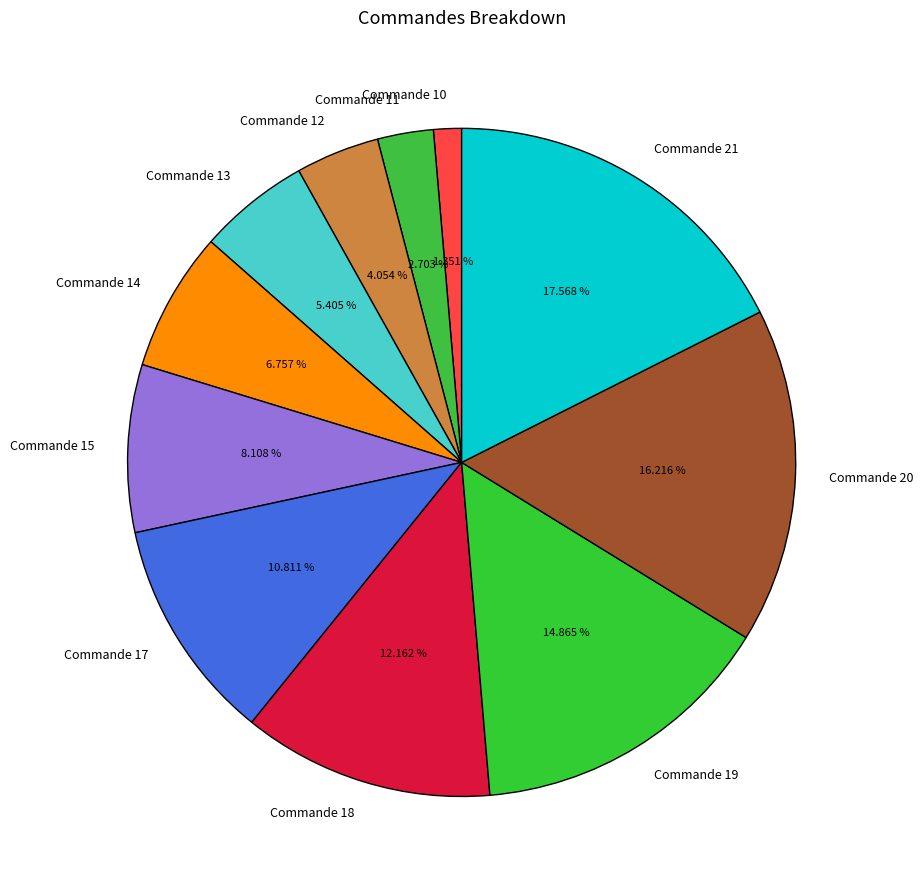

What is the smallest slice in the pie chart?

Commande 10